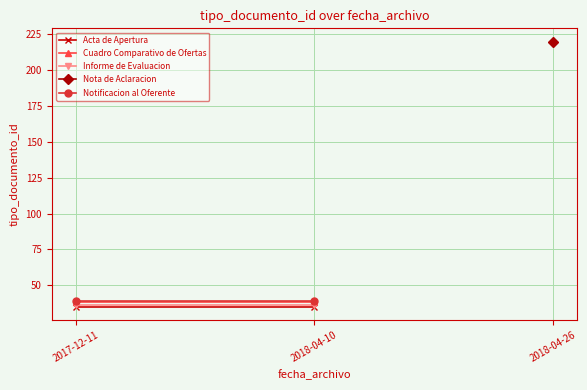

Which category has the highest value across all series?

2017-12-11